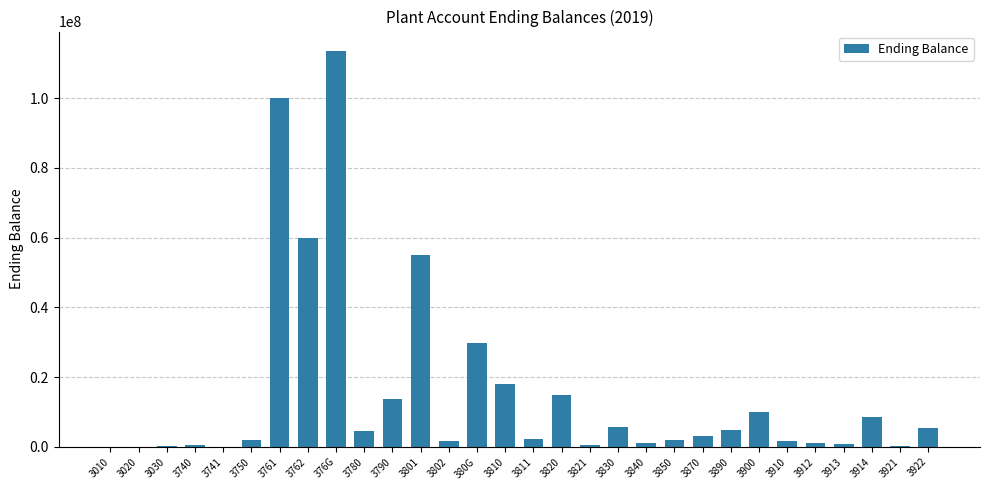

Is it true that the value at 3790 is 17814484?

False